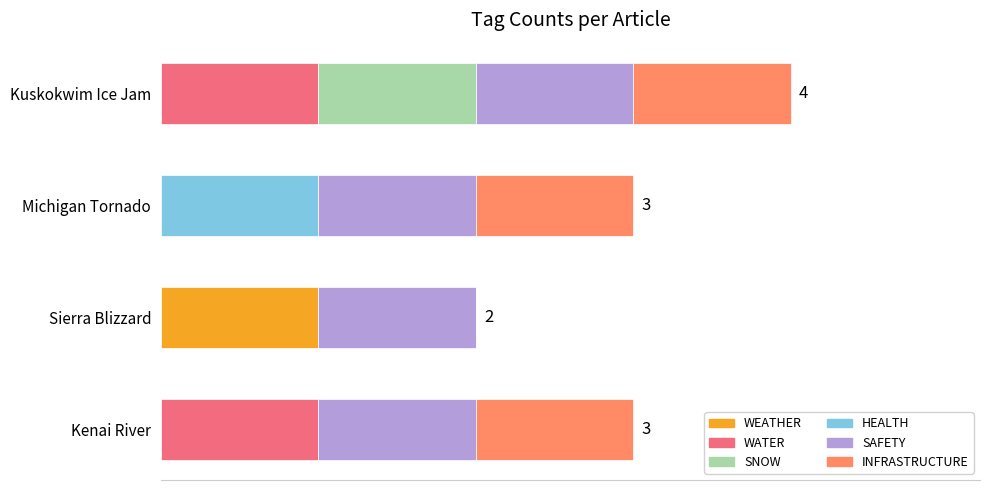

What are all the series names shown in the legend?

WEATHER, WATER, SNOW, HEALTH, SAFETY, INFRASTRUCTURE